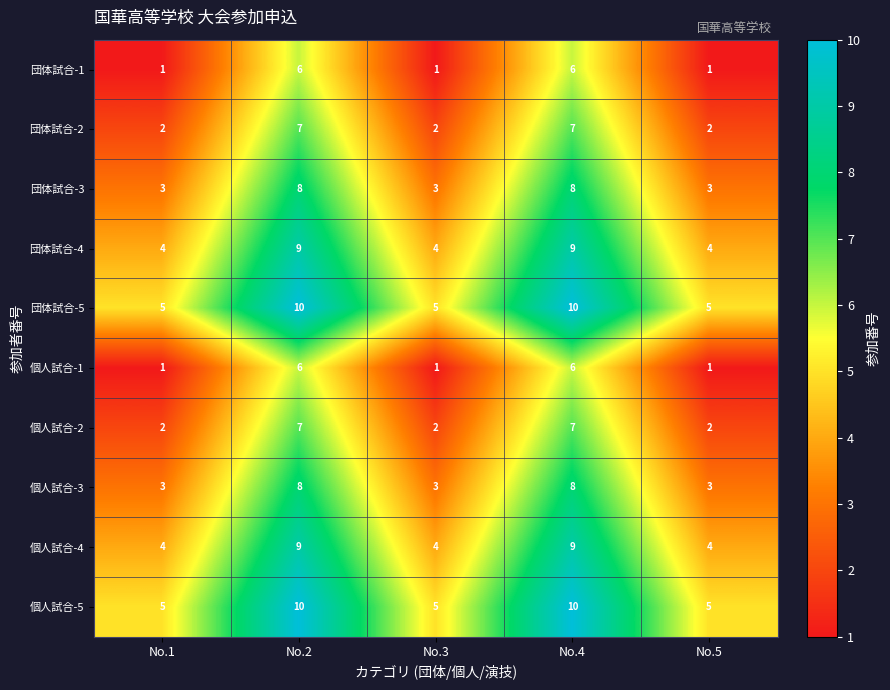

What is the difference between the highest and lowest values at No.3?

4